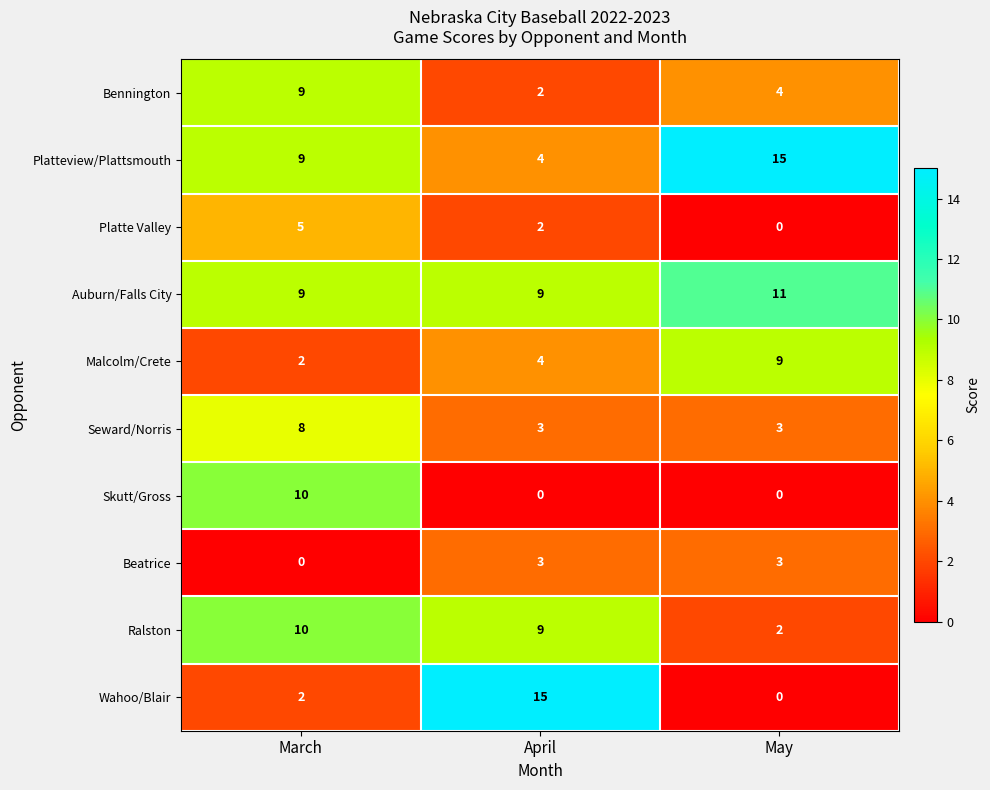

Is it true that Bennington equals 2 at April?

True